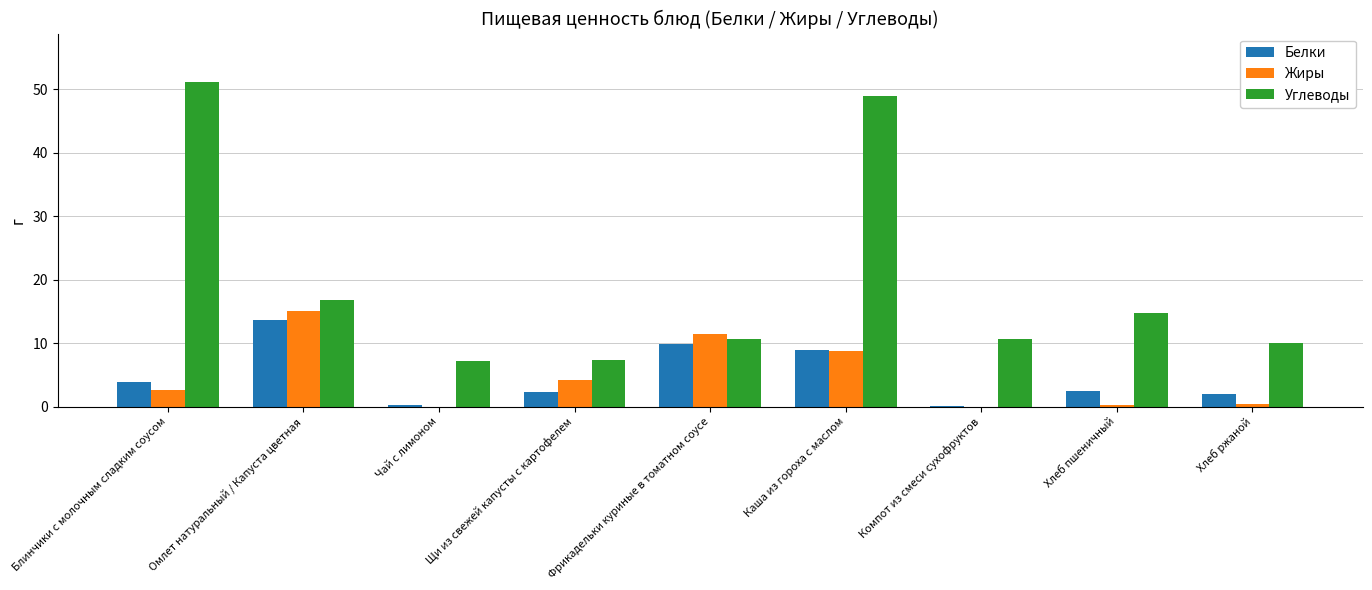

Which category has the highest value in the Жиры series?

Омлет натуральный / Капуста цветная